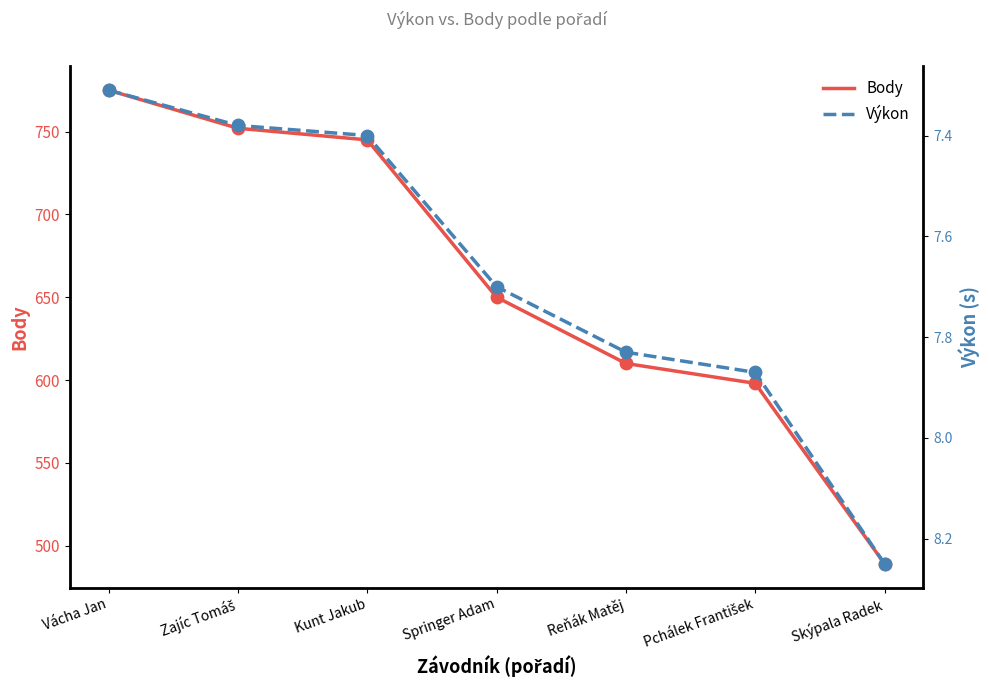

Which series has the largest Y range (max minus min)?

Body